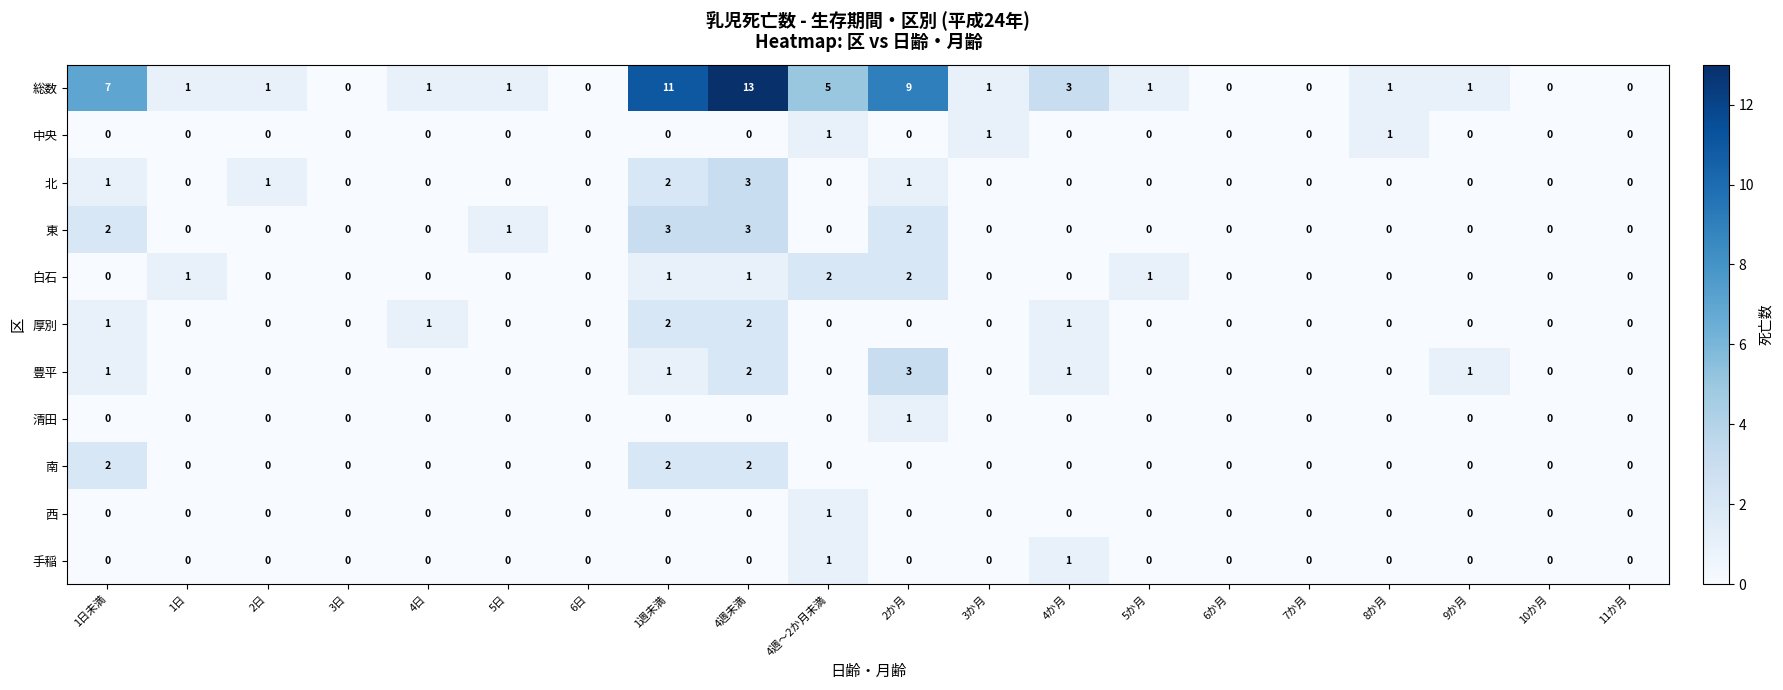

Which series has the largest range (max minus min)?

総数